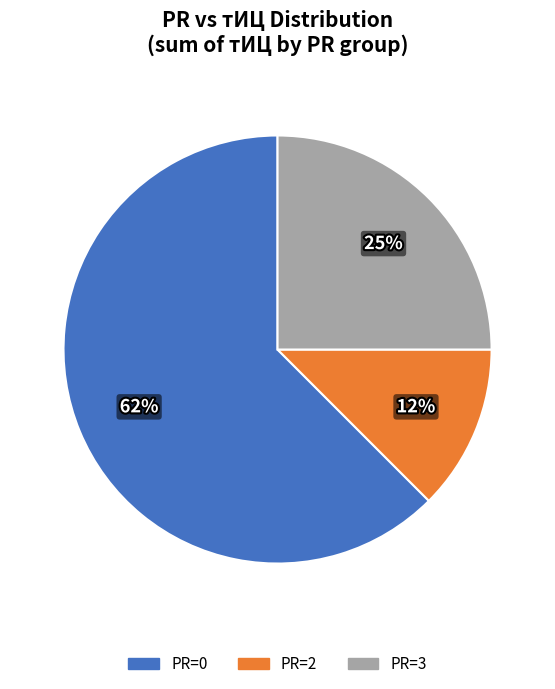

How many slices are in this pie chart?

3